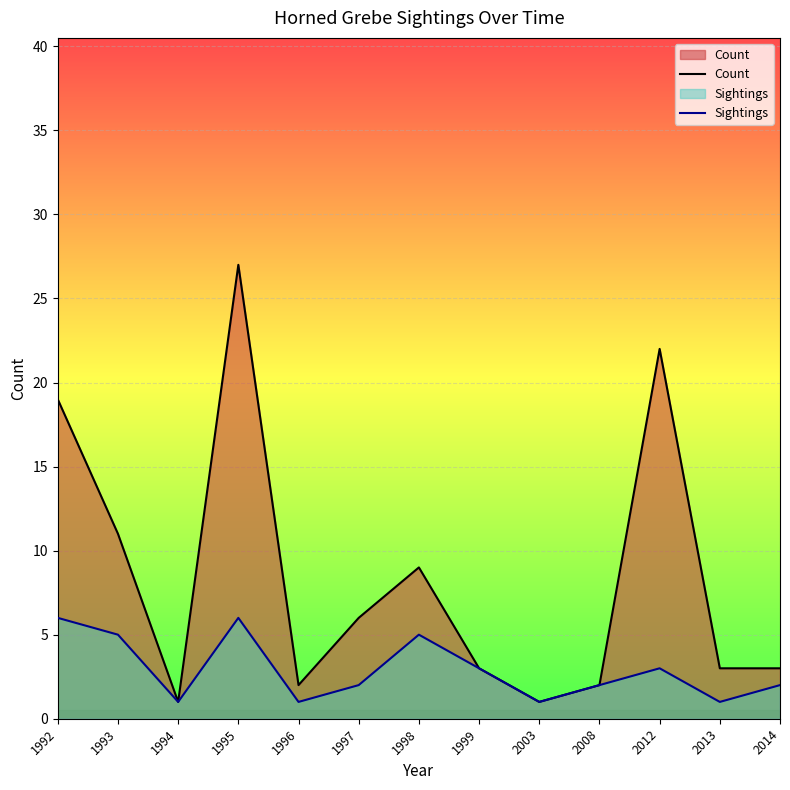

What is the greatest value displayed?

27